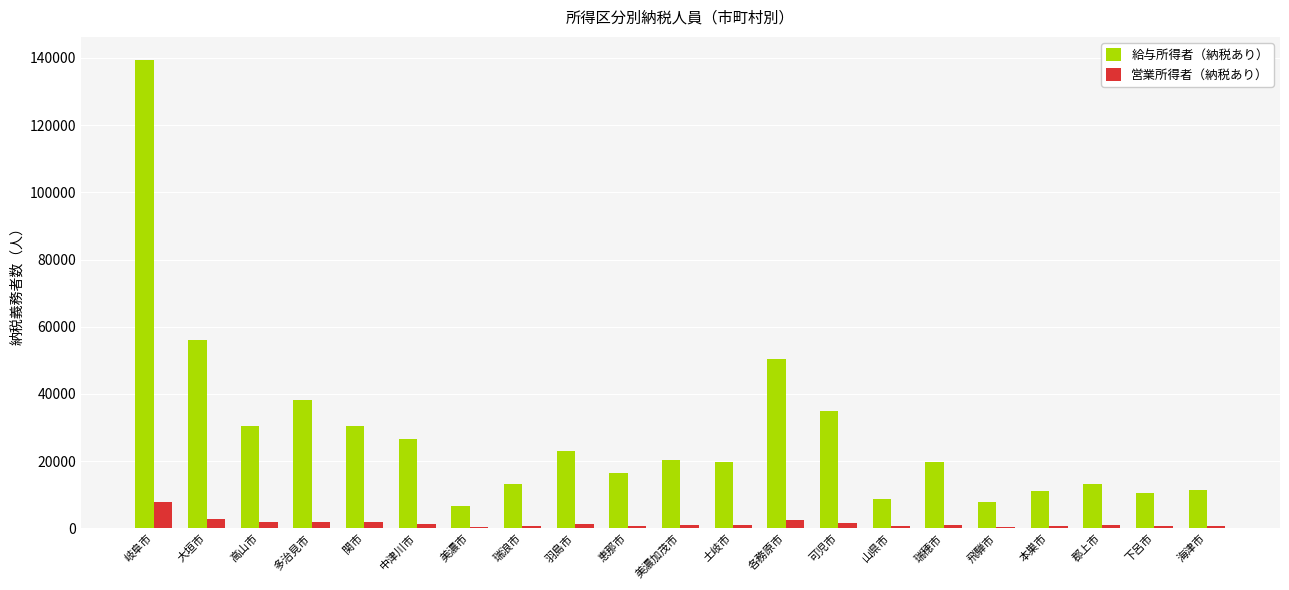

What value does the 営業所得者（納税あり） series have at 本巣市, to the nearest 50?

600